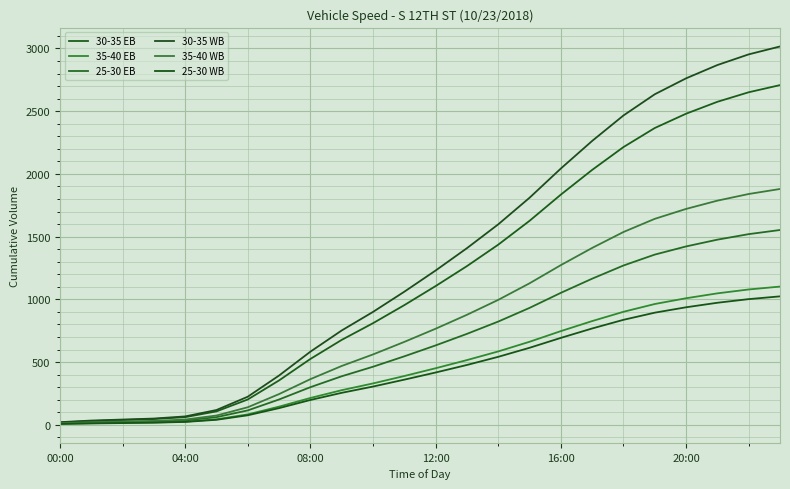

True or false: 25-30 WB and 35-40 WB cross at least once.

False